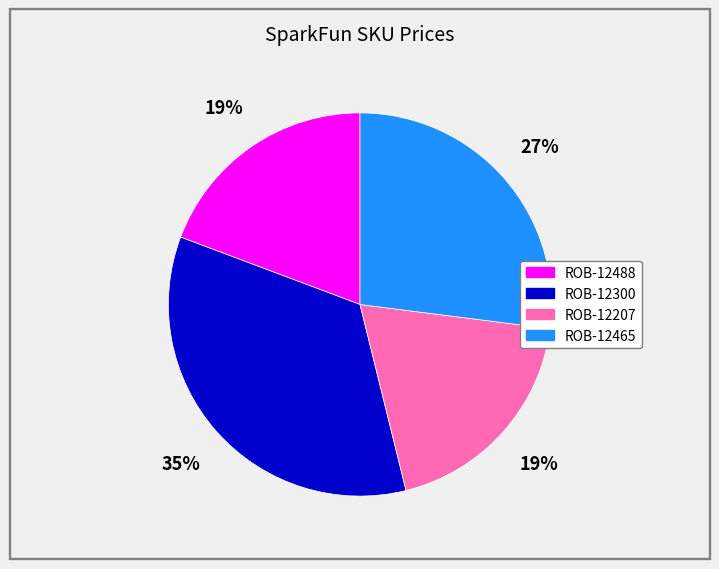

The ROB-12300 slice represents 23% of the pie. True or false?

False